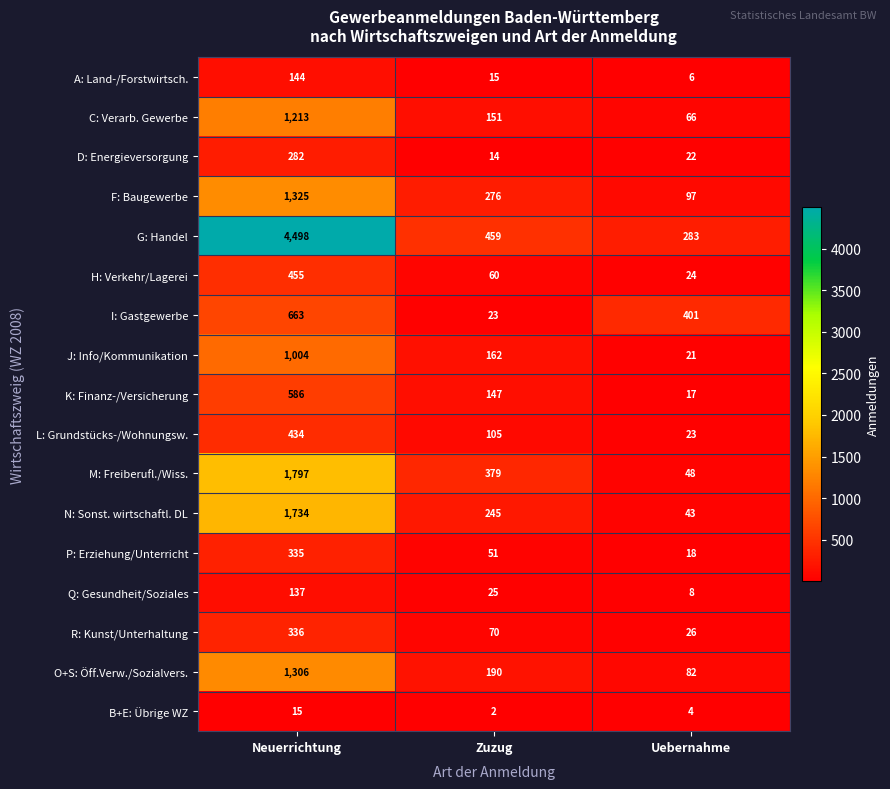

What is the difference between the K: Finanz-/Versicherung values at Zuzug and Uebernahme?

130